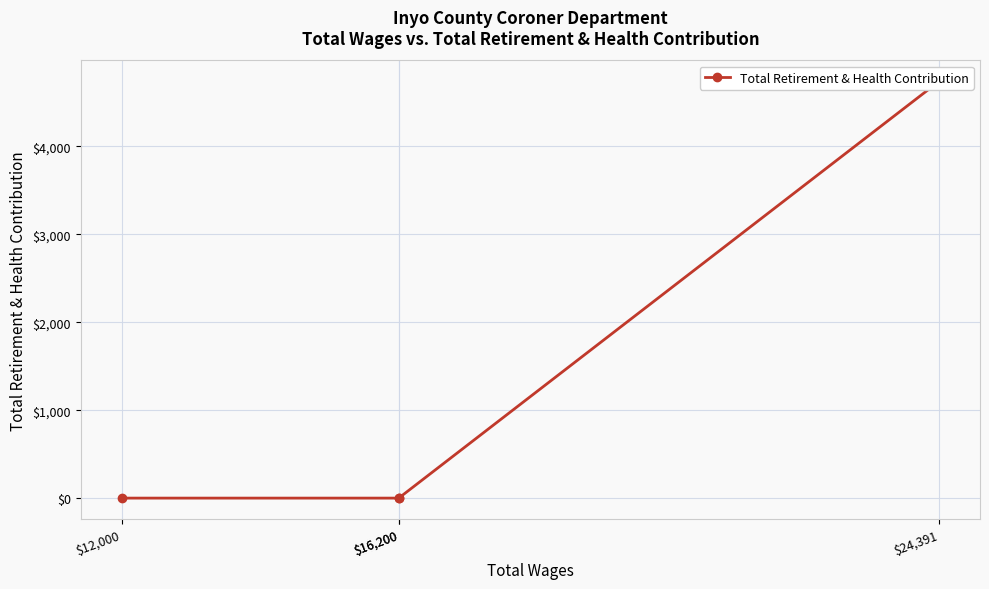

List the labels in order of value, largest first.

$24,391, $16,200, $16,200, $12,000